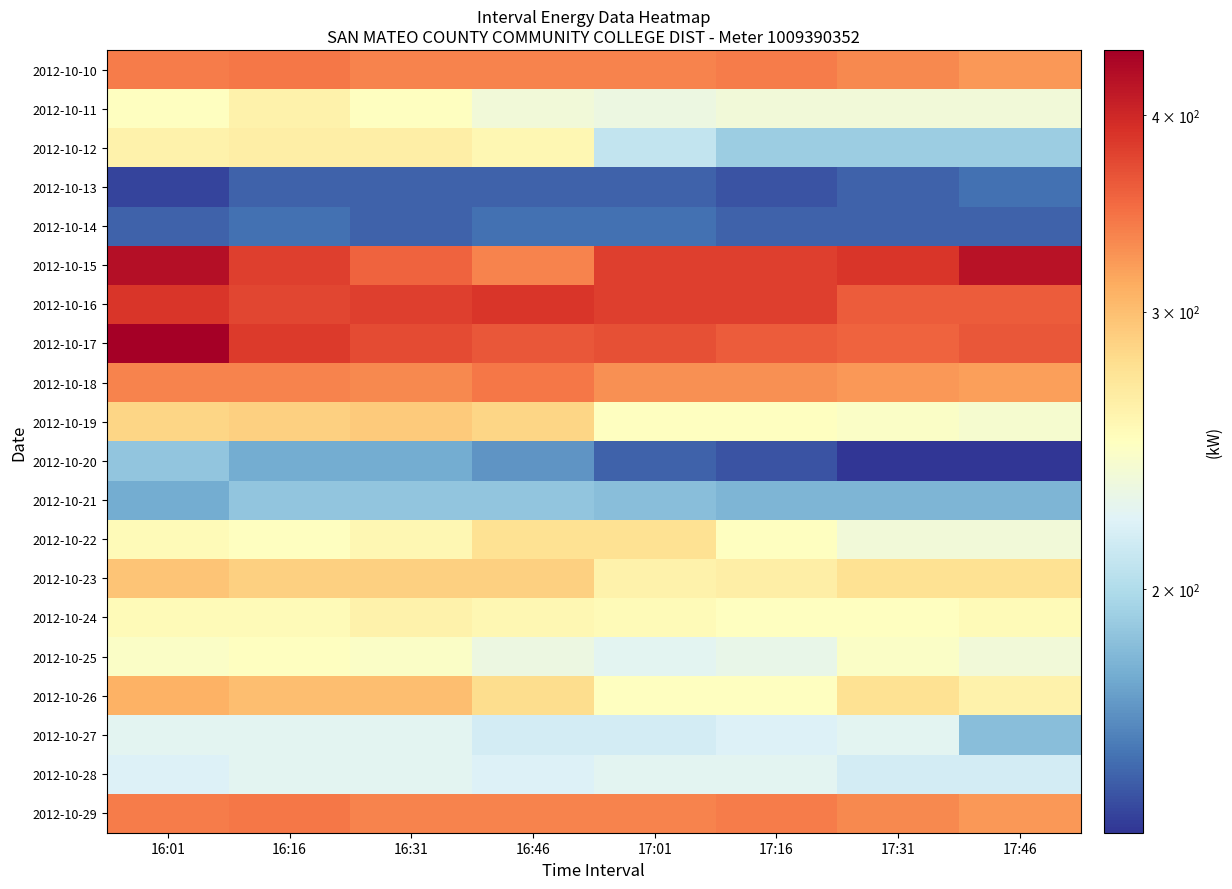

What is the minimum value shown in the chart?

140